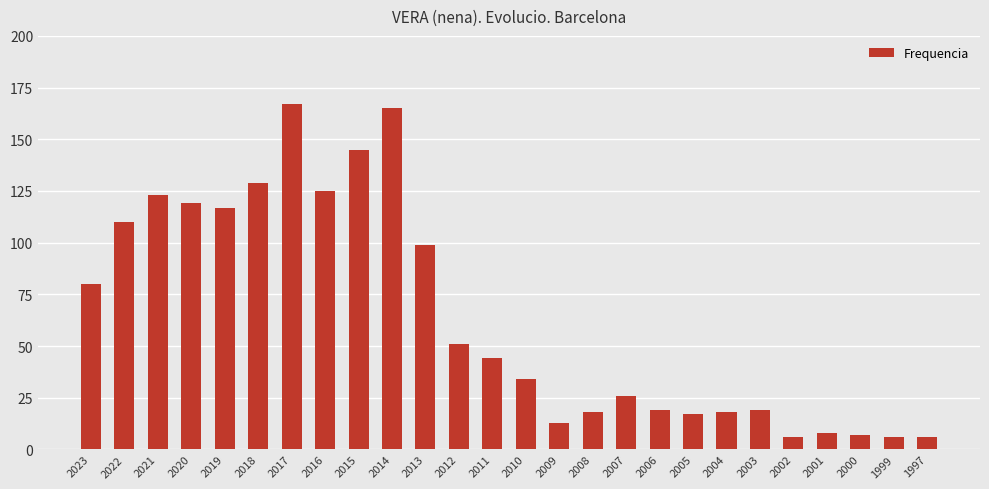

How many bars are there in total?

26